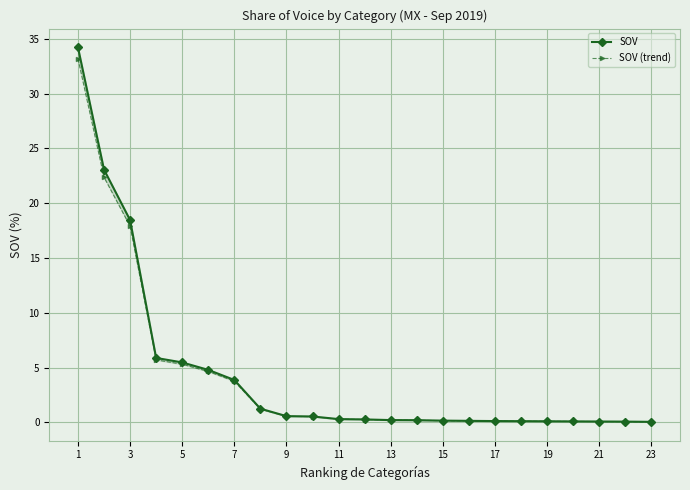

At how many categories does at least one series exceed 22?

2